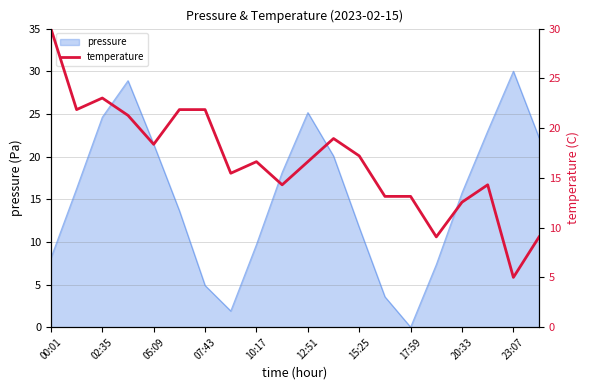

True or false: pressure has a value of 4.9 at 07:43.

True